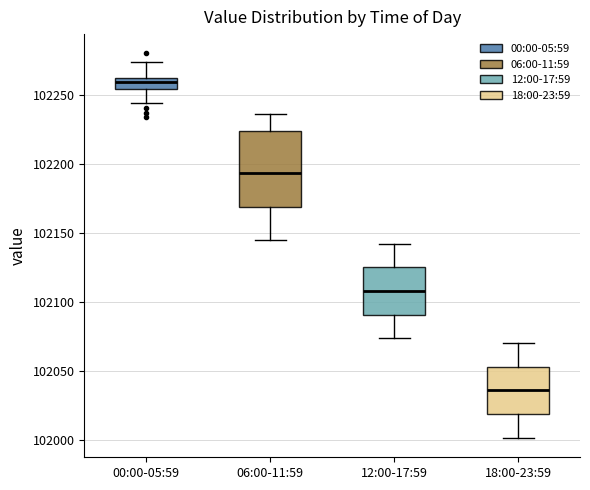

Where does the lower whisker of the box for 12:00-17:59 end on the y-axis? The values are not printed on the chart, so give them approximately, as read against the axis.

102075